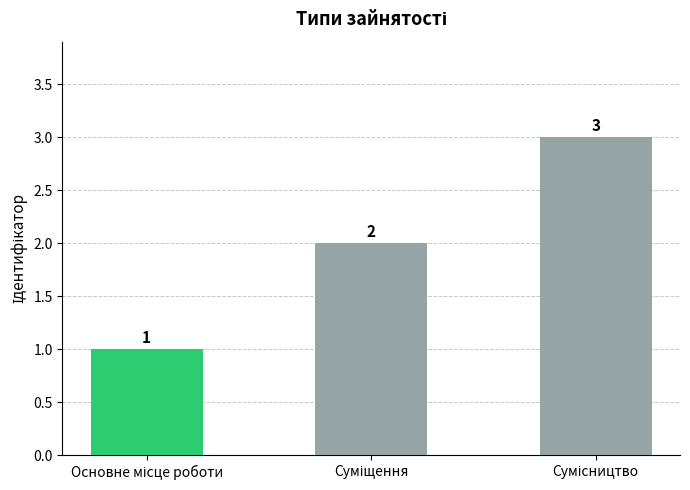

How many values are between 1 and 3?

3